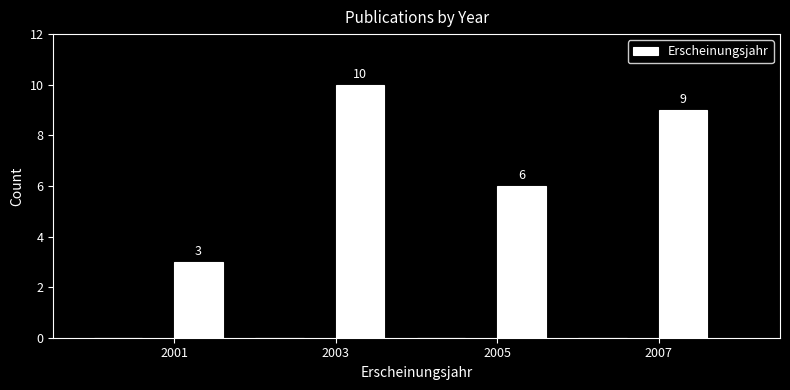

Which range on the x-axis has the tallest bar?

2003 to 2004